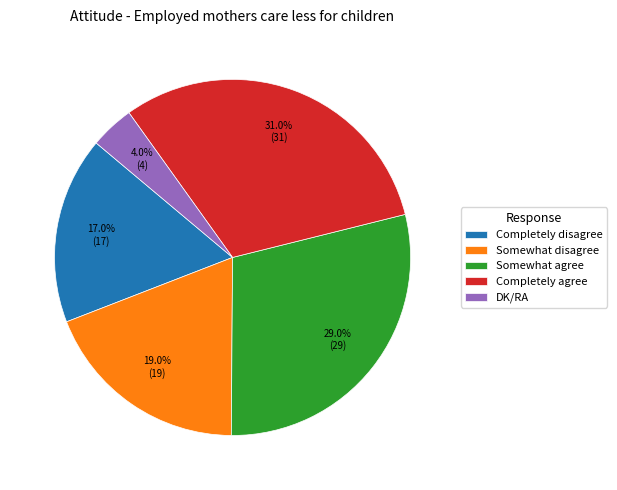

Does Somewhat disagree account for over 50% of the chart?

No